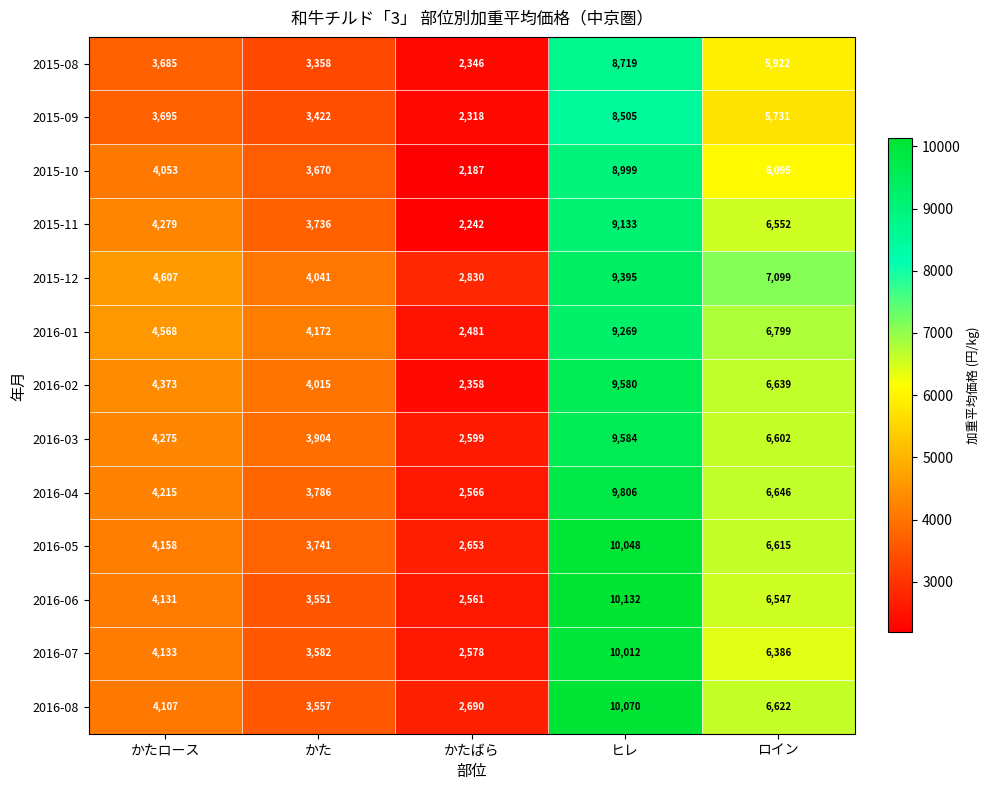

Between かたばら and ロイン, which series saw the biggest shift?

2016-01